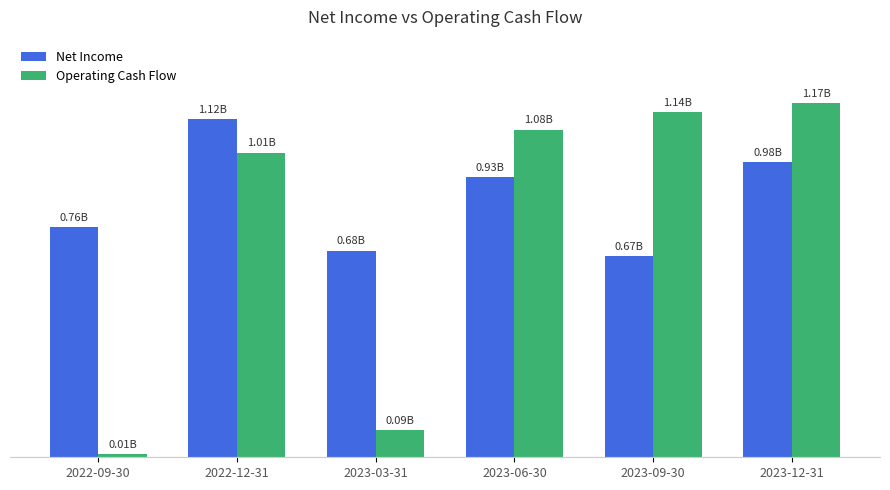

Reading right to left, transcribe all the data shown in this chart.

Net Income: 2023-12-31=978200000	2023-09-30=666900000	2023-06-30=928300000	2023-03-31=684925000	2022-12-31=1119500000	2022-09-30=762500000
Operating Cash Flow: 2023-12-31=1172800000	2023-09-30=1143200000	2023-06-30=1085000000	2023-03-31=90129000	2022-12-31=1008400000	2022-09-30=9600000